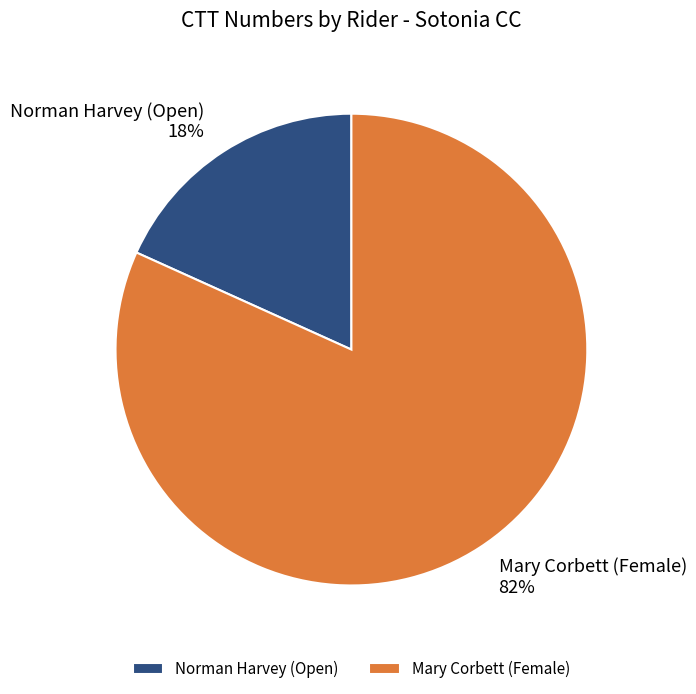

Is it true that Mary Corbett (Female) is 82% of the pie?

True